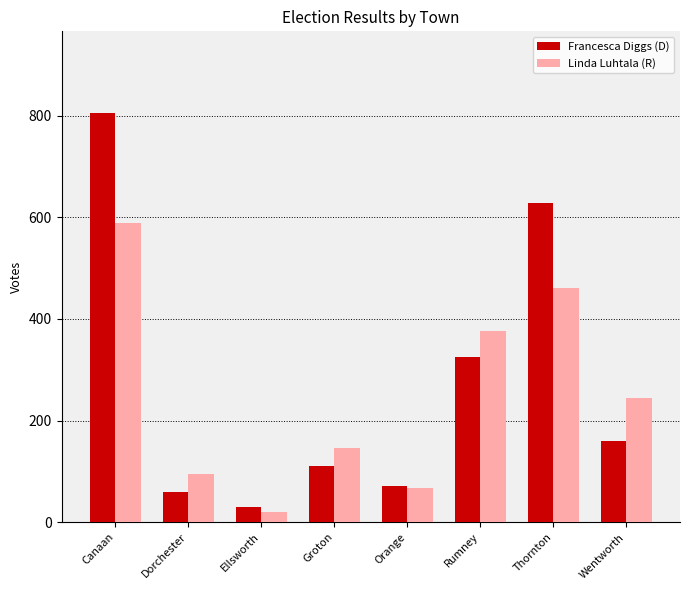

Reading right to left, extract all data points from this chart.

Francesca Diggs (D): 160	628	325	72	111	31	60	805
Linda Luhtala (R): 244	460	377	68	147	21	95	588